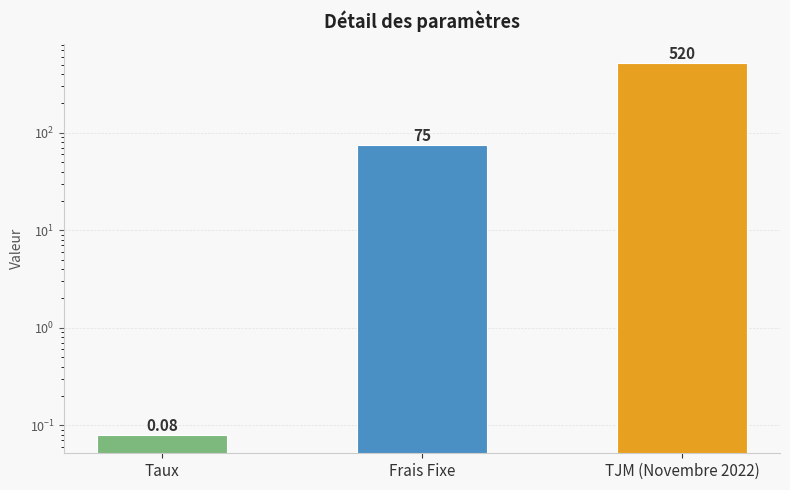

At which category does the chart reach its peak across all series?

TJM (Novembre 2022)